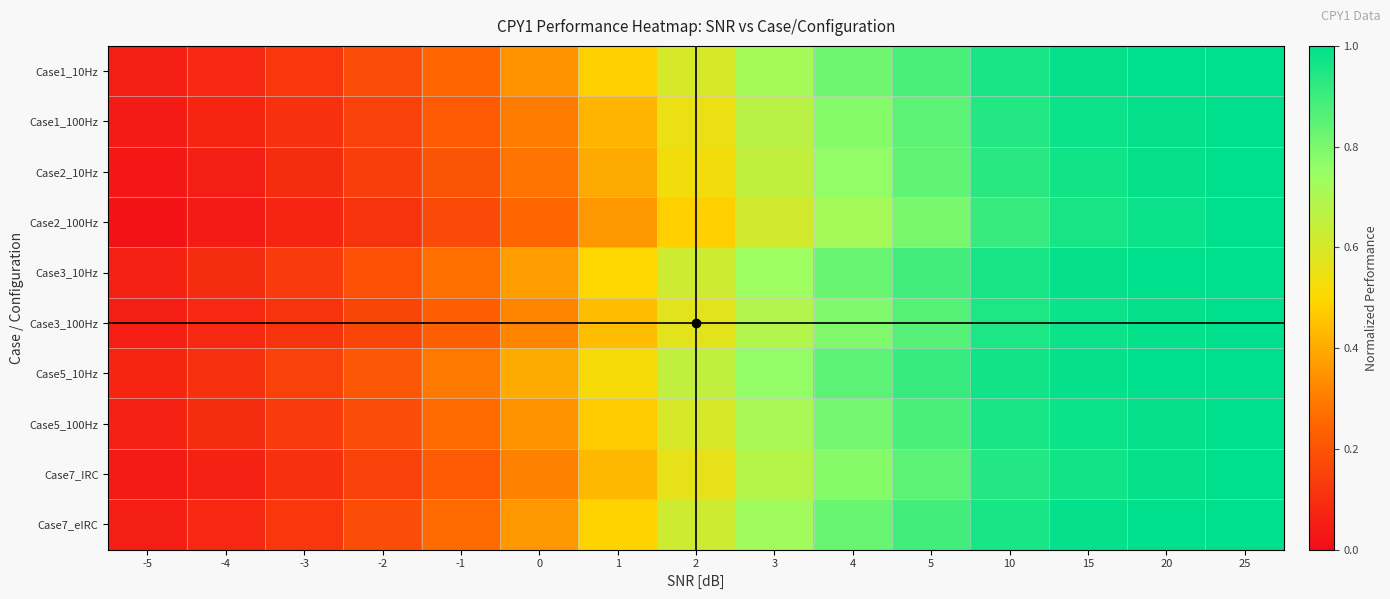

What is the greatest value displayed?

1.0